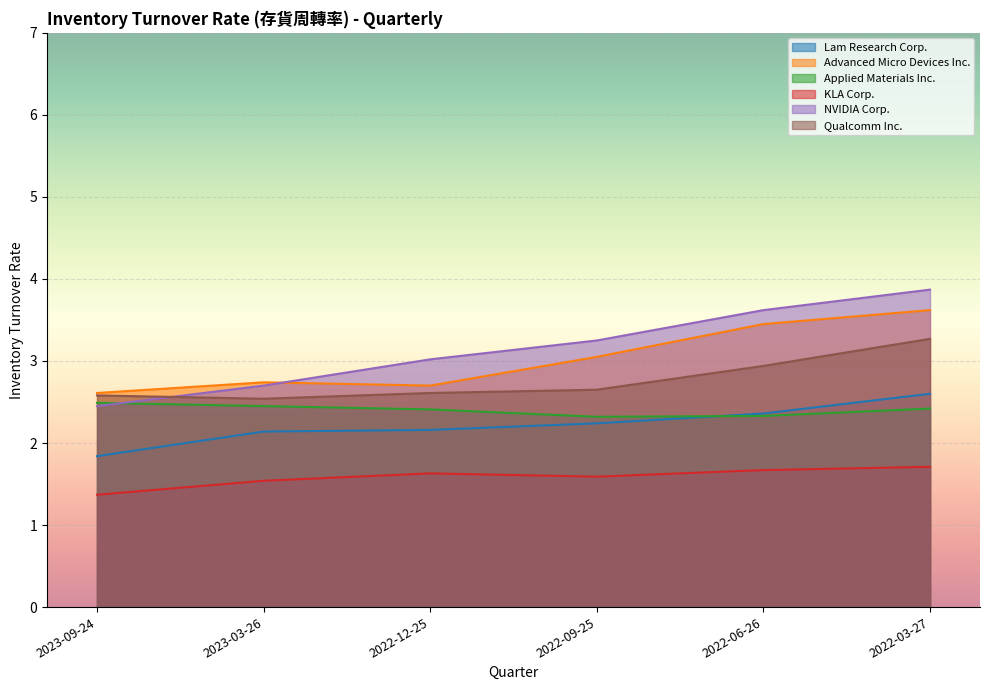

What is the sum of the NVIDIA Corp. values at 2023-09-24 and 2022-12-25?

5.5